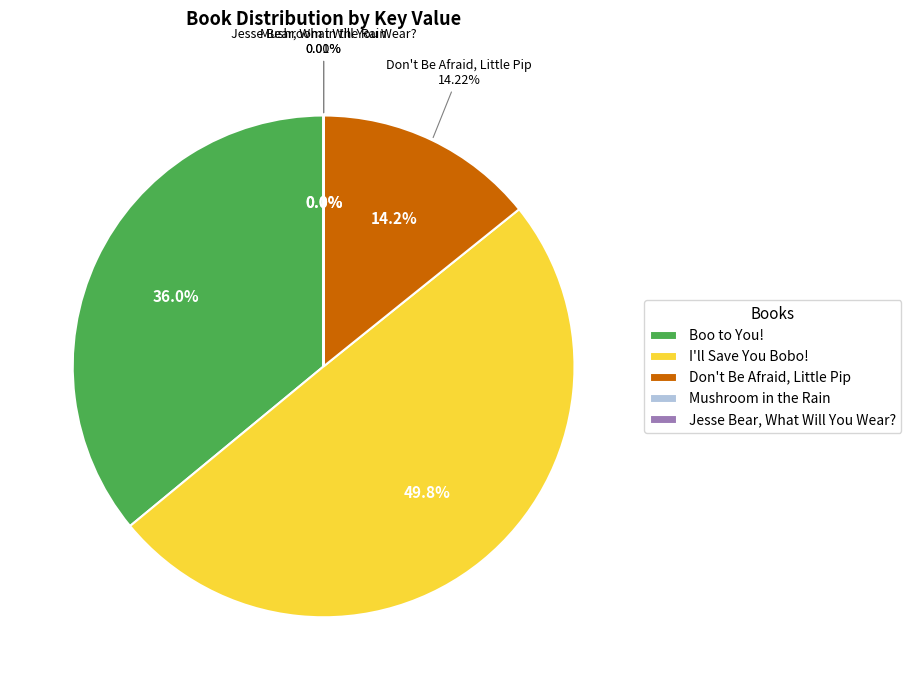

To the nearest percent, what percentage of the pie is Boo to You!?

36%